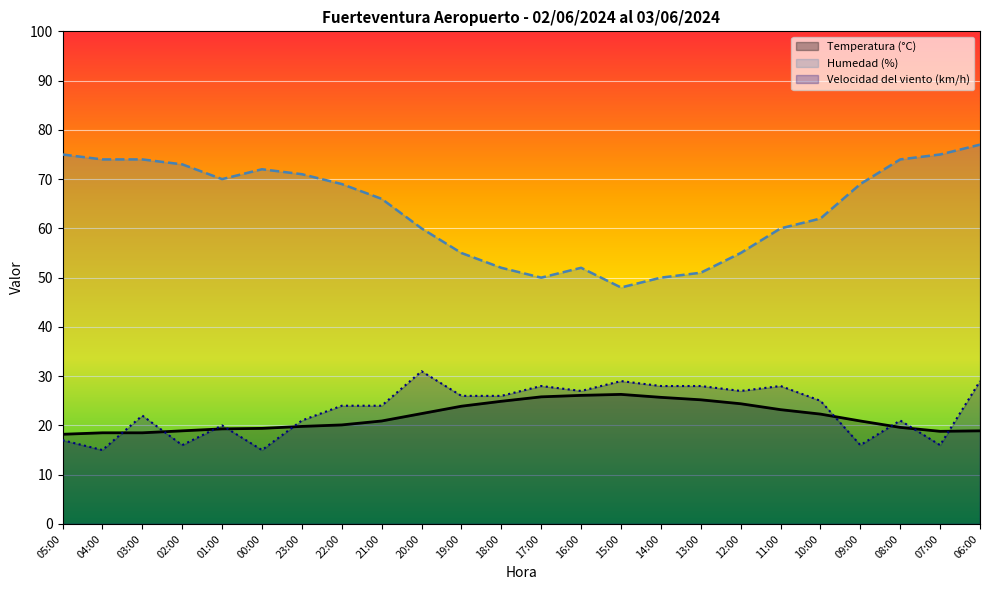

What is the value of the Temperatura (°C) point at the 16th from the left?

25.7